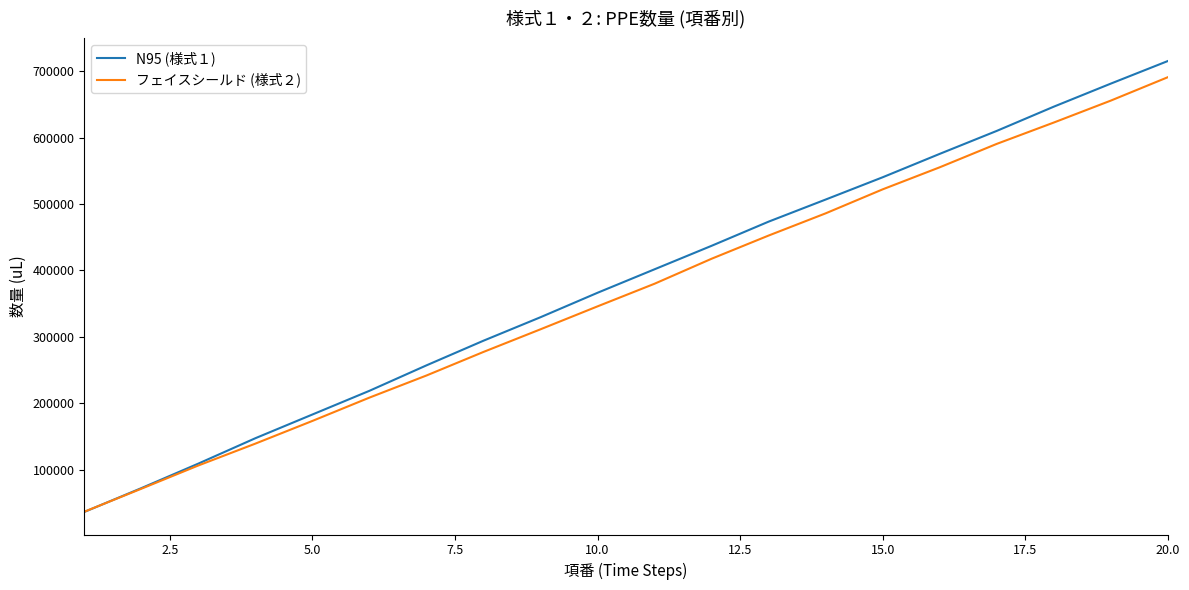

What is the smallest value displayed?

36715